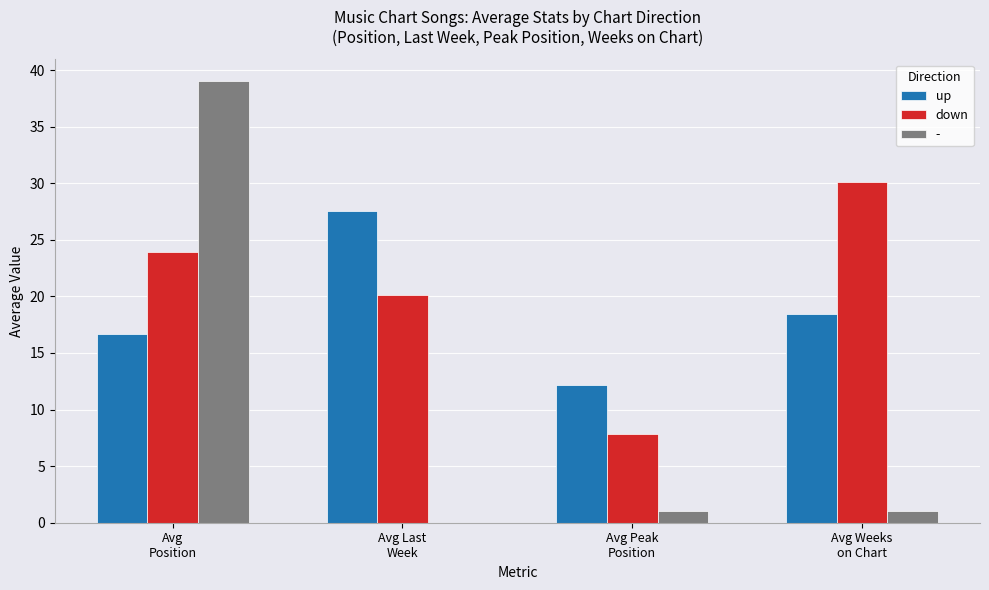

What is the greatest value displayed?

39.0